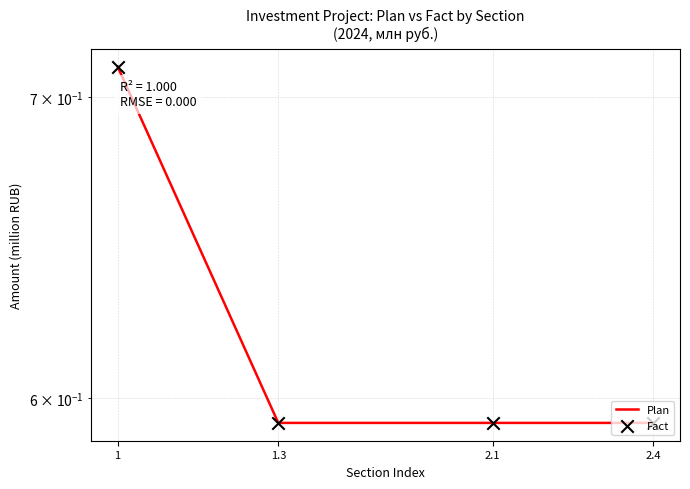

Is the value of Fact at 2.4 greater than the value of Plan at 1?

No